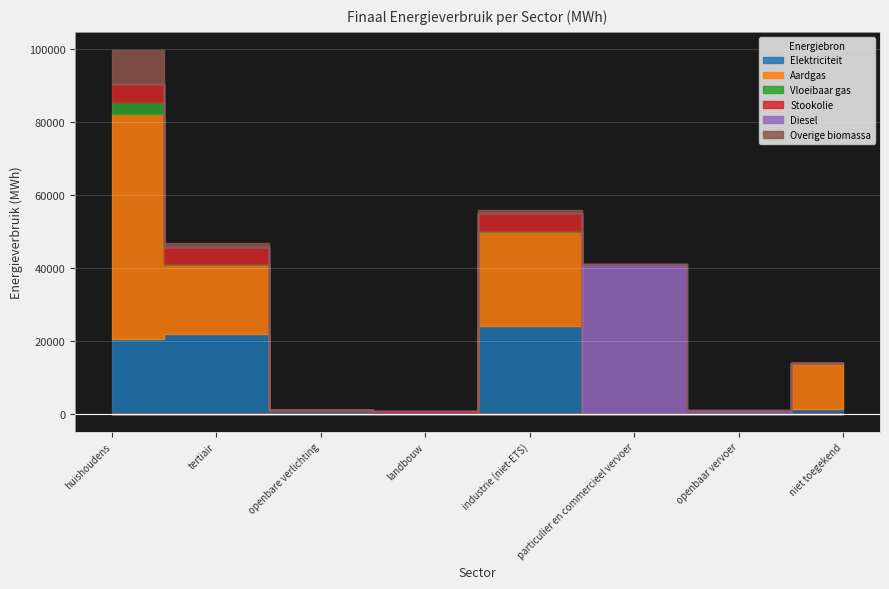

Between which two adjacent categories do Vloeibaar gas and Elektriciteit first intersect?

industrie (niet-ETS) and particulier en commercieel vervoer